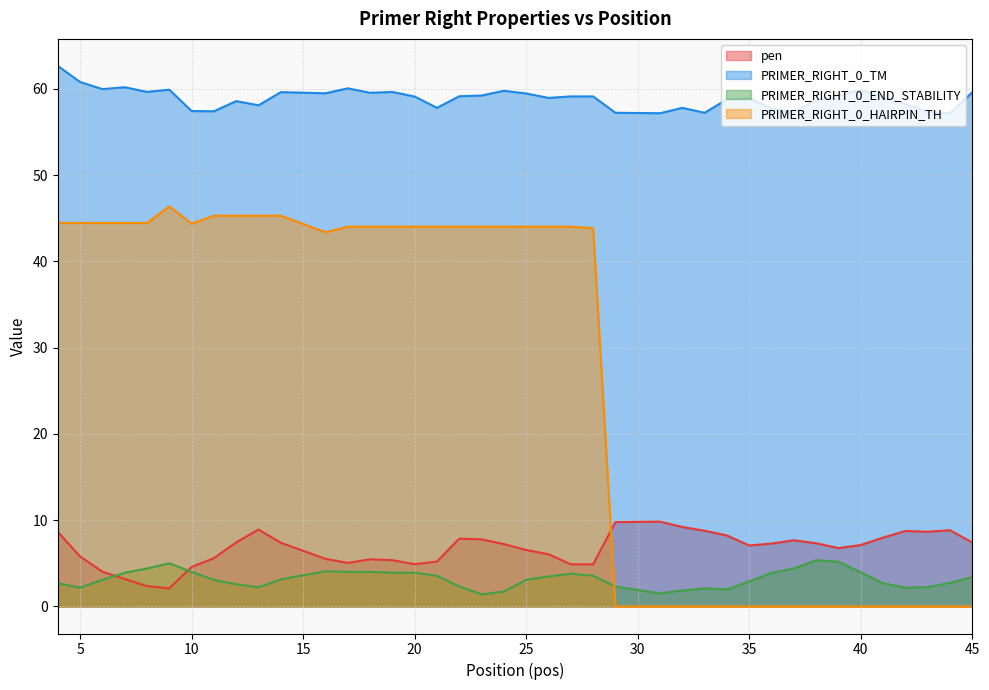

At which category does pen reach its first local valley?

9